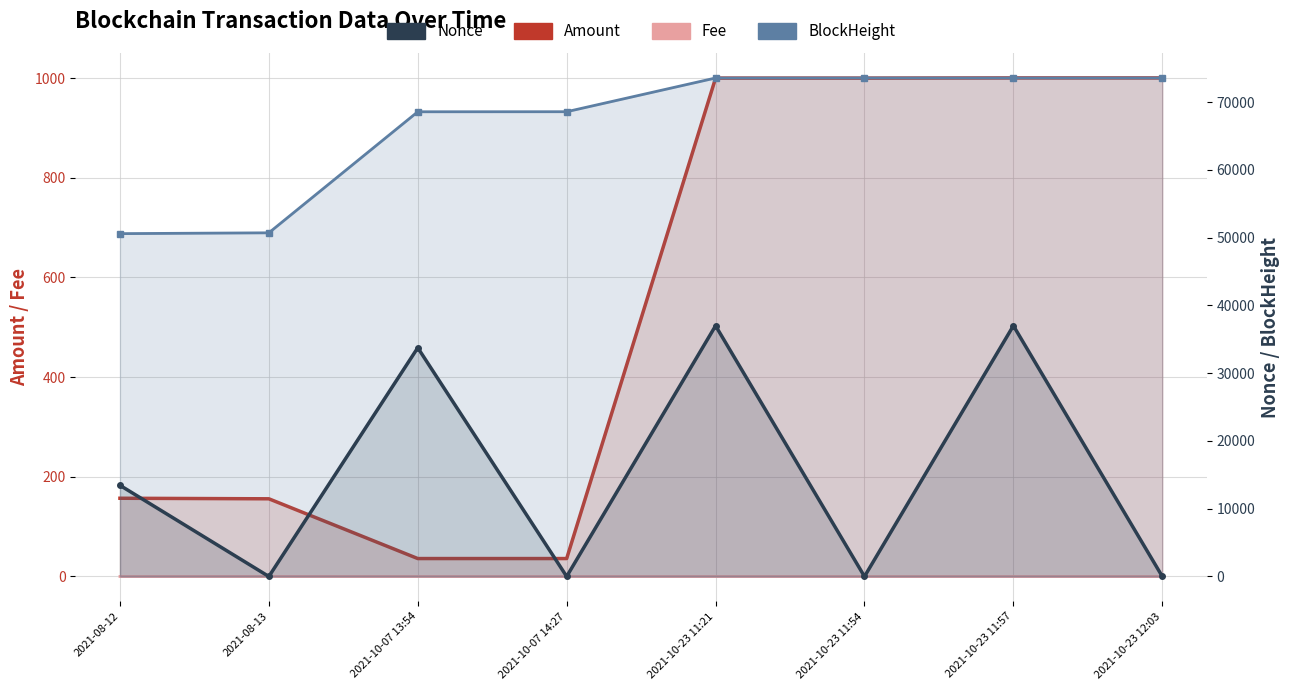

Count the number of data series in this chart.

4